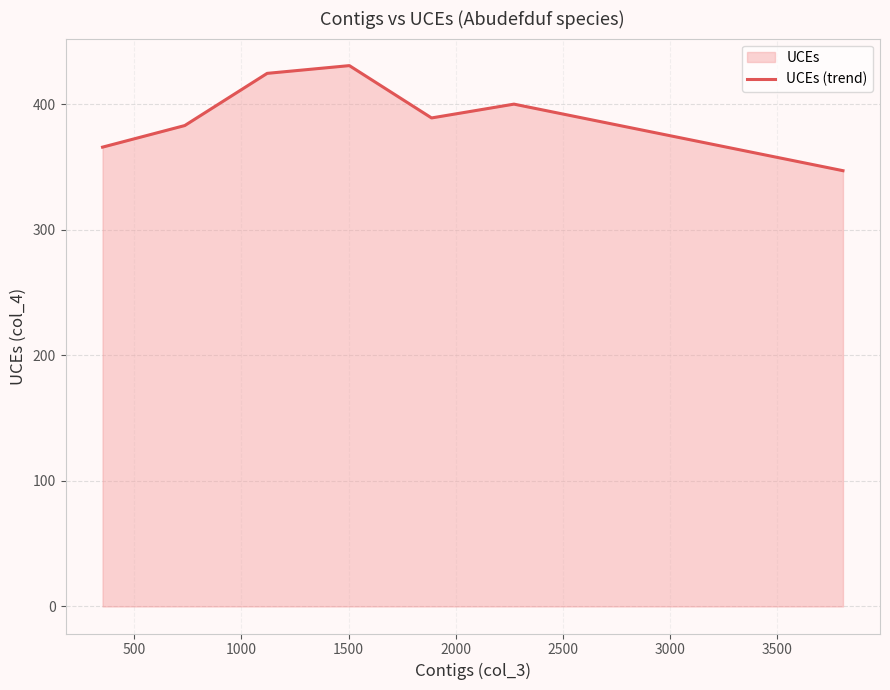

What is the sum of all values?

2739.9